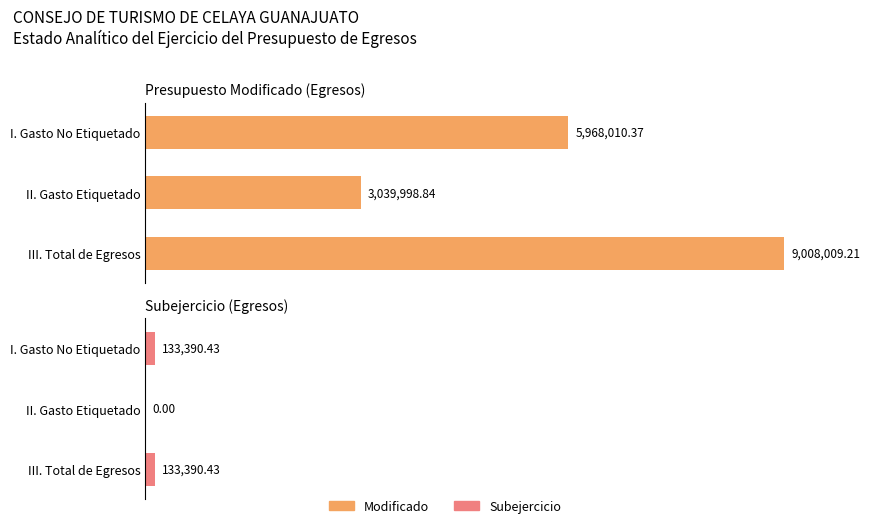

List the series in order of their peak value, lowest first.

Subejercicio, Modificado